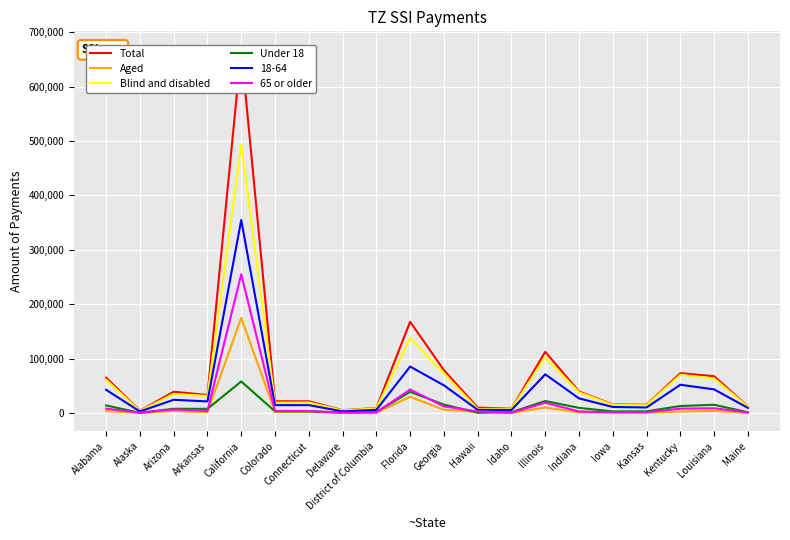

How many interior local peaks does the 65 or older series have?

6